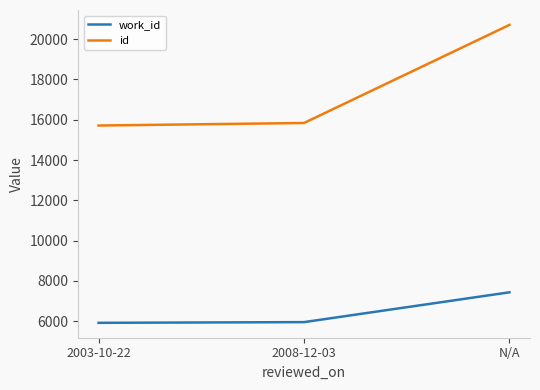

What is the minimum value shown in the chart?

5925